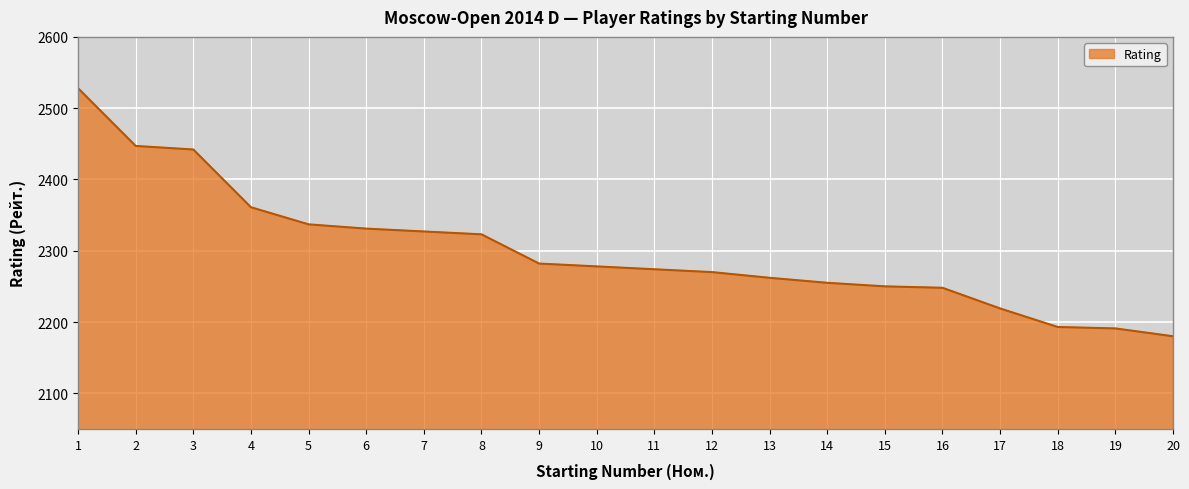

What is the average value?

2300